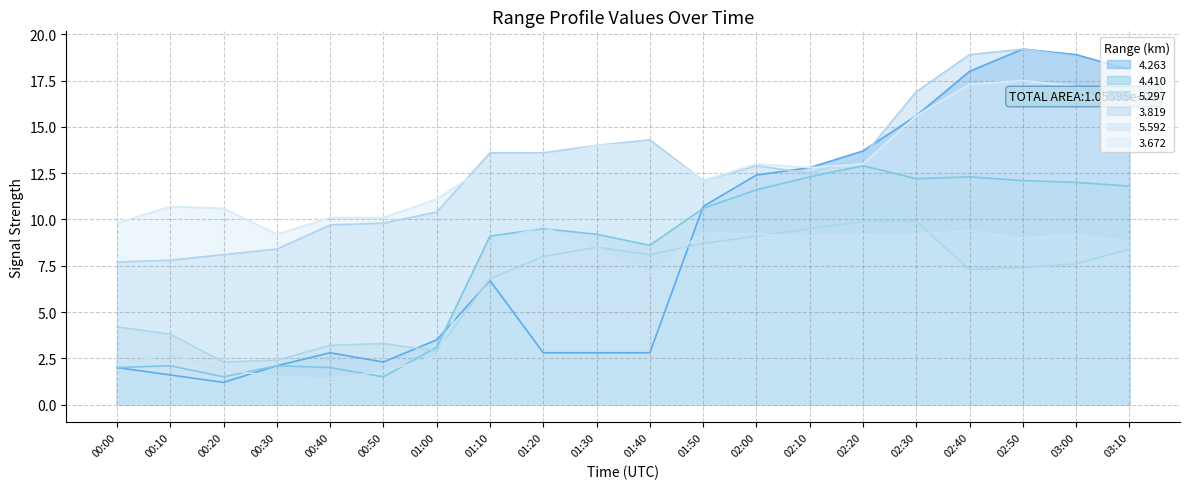

What is the label of the 7th point from the right?

02:10